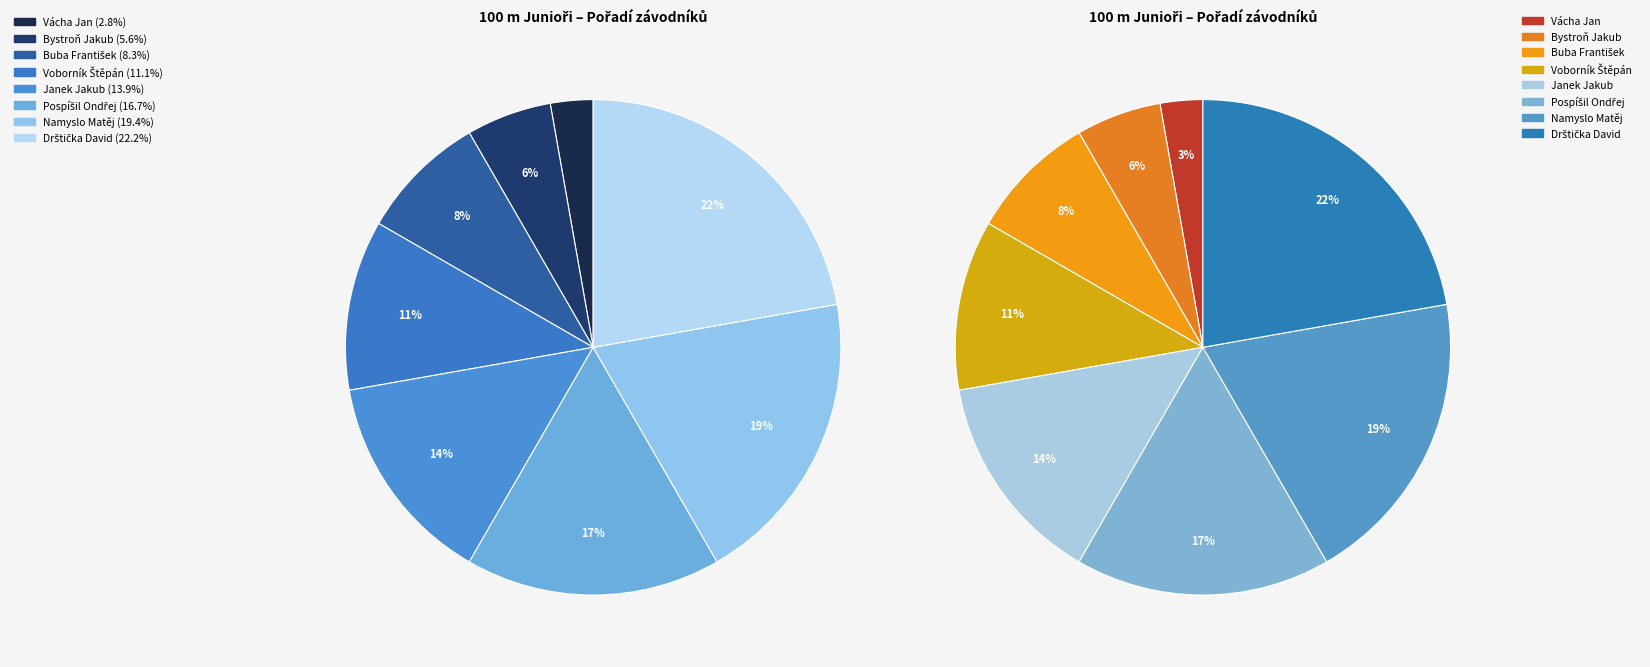

Is there a majority slice in this chart?

No